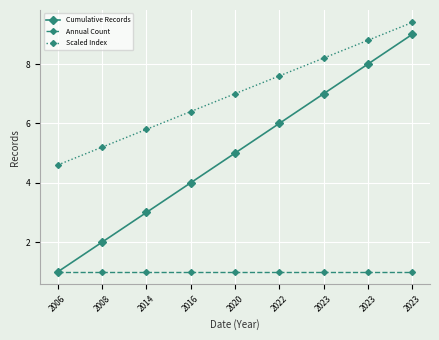

Reading right to left, transcribe all the data shown in this chart.

Cumulative Records: 9.0	8.0	7.0	6.0	5.0	4.0	3.0	2.0	1.0
Annual Count: 1.0	1.0	1.0	1.0	1.0	1.0	1.0	1.0	1.0
Scaled Index: 9.4	8.8	8.2	7.6	7.0	6.4	5.8	5.2	4.6